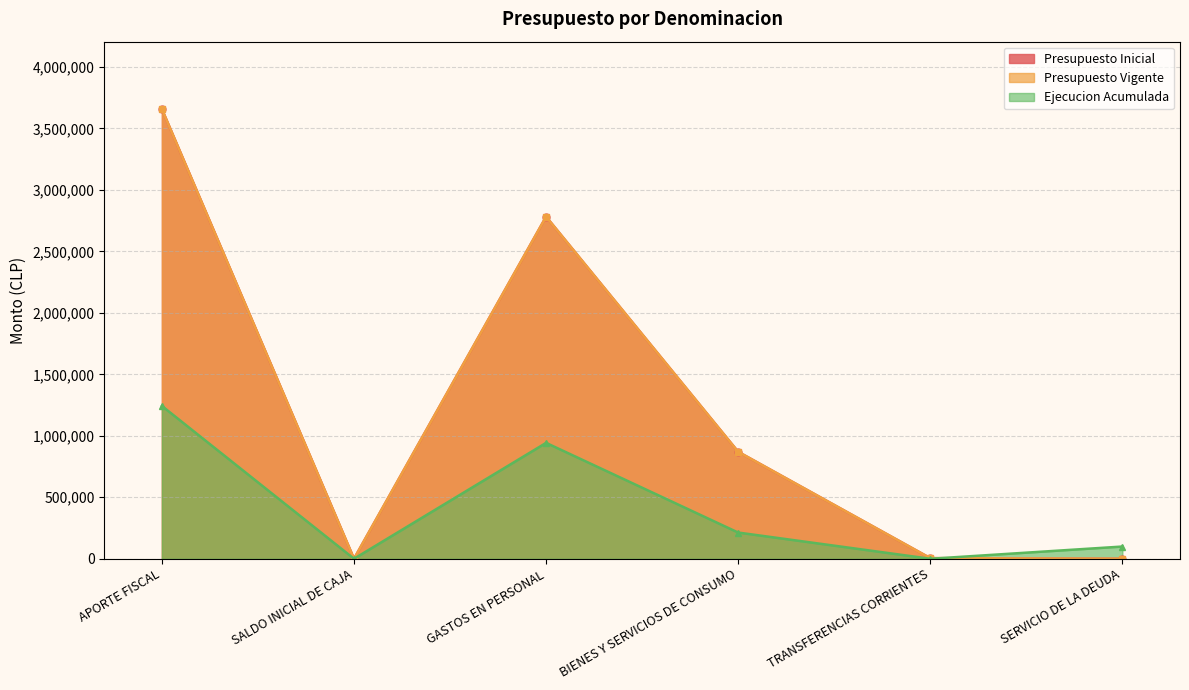

What position from the left is BIENES Y SERVICIOS DE CONSUMO?

4